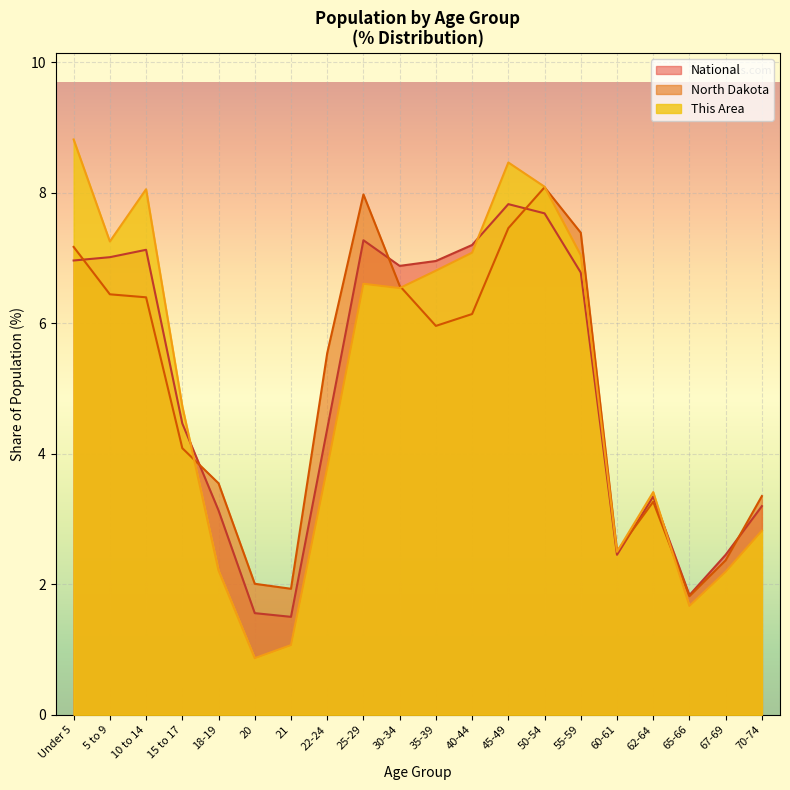

How many data points in North Dakota are above 5?

11